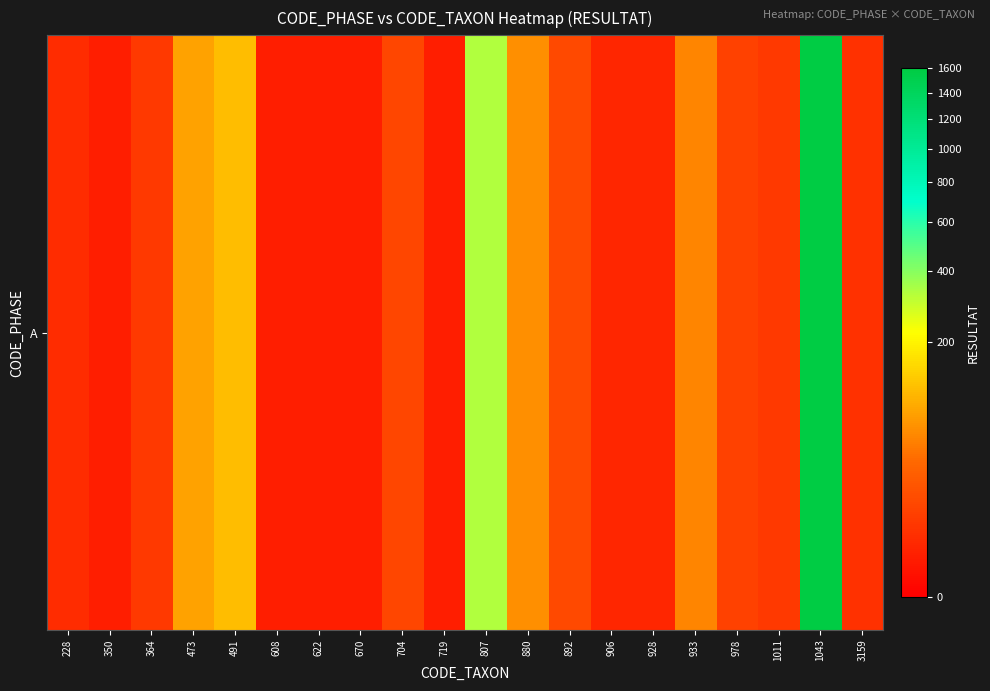

What is the minimum value shown in the chart?

1